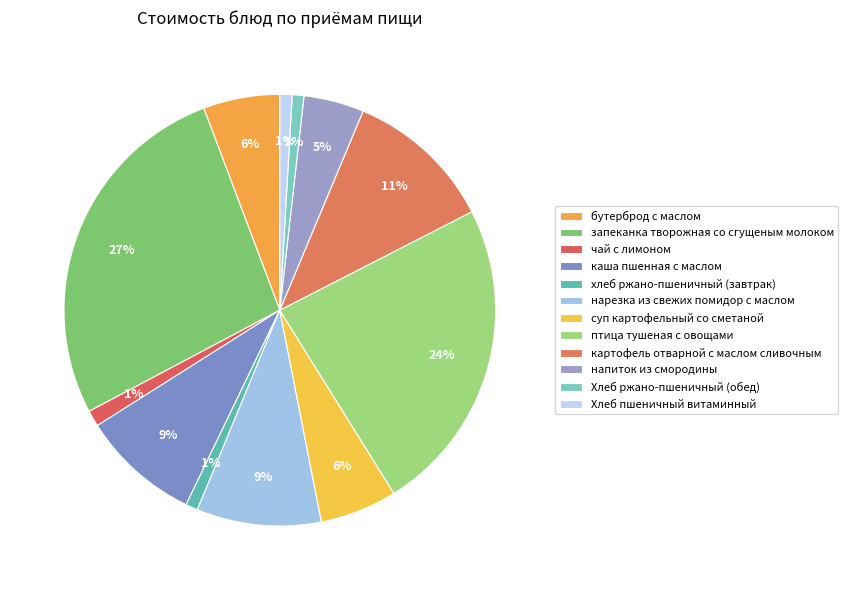

How many segments does this pie chart have?

12